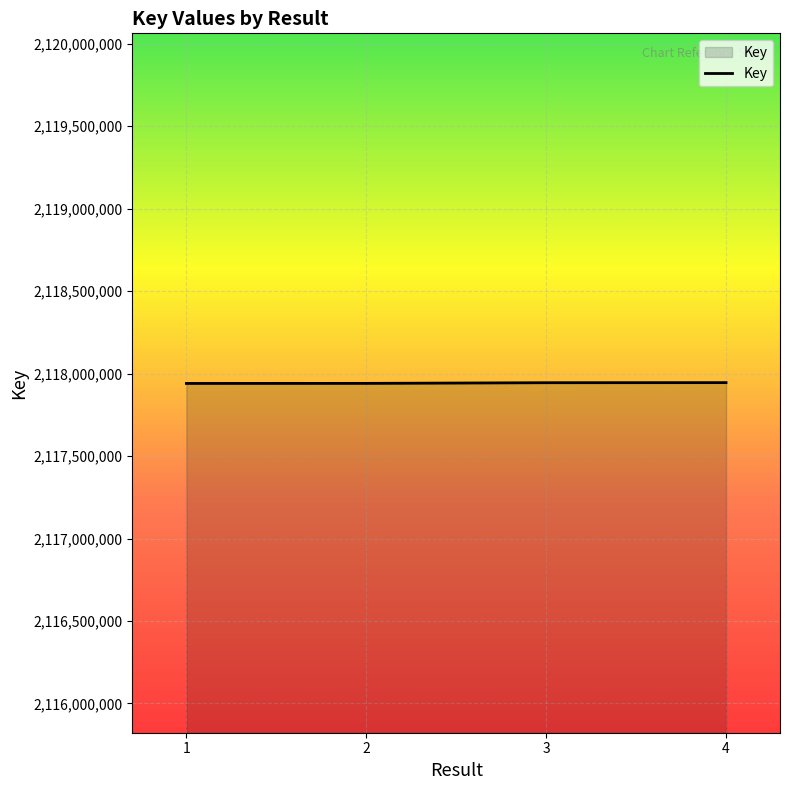

Read the value at 1.

2117940602